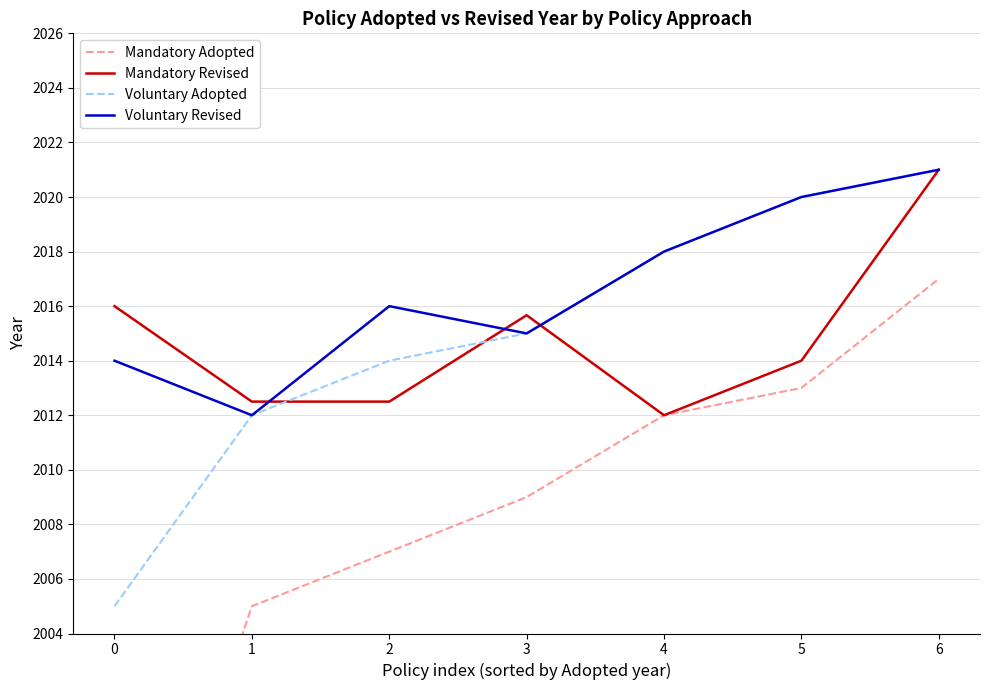

What value does the Voluntary Revised series have at 6?

2021.0